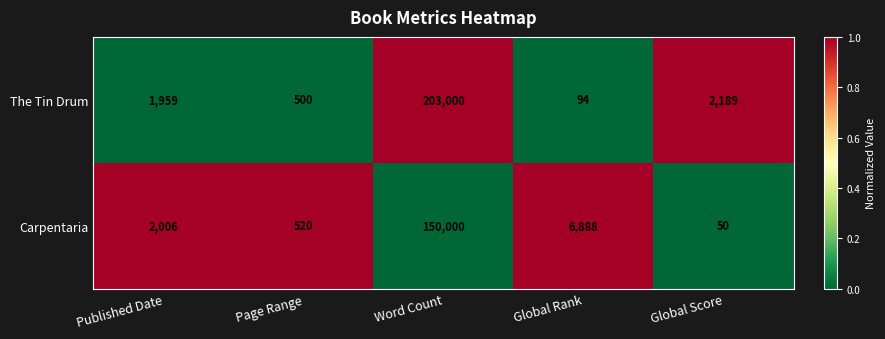

What is the average value of the The Tin Drum series?

41548